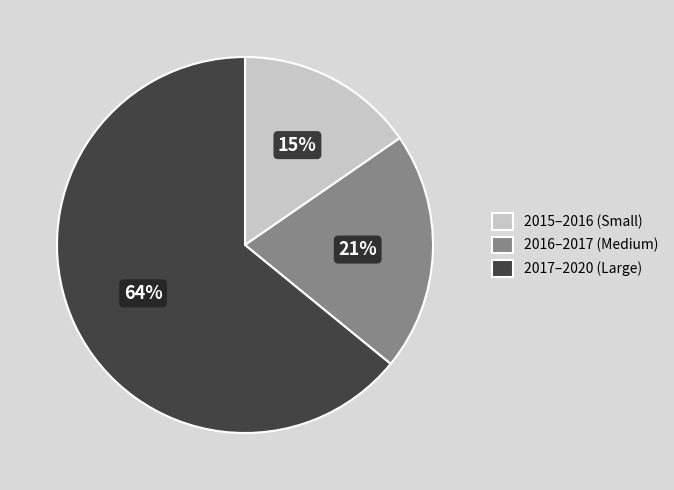

Which slice is the largest?

2017–2020 (Large)